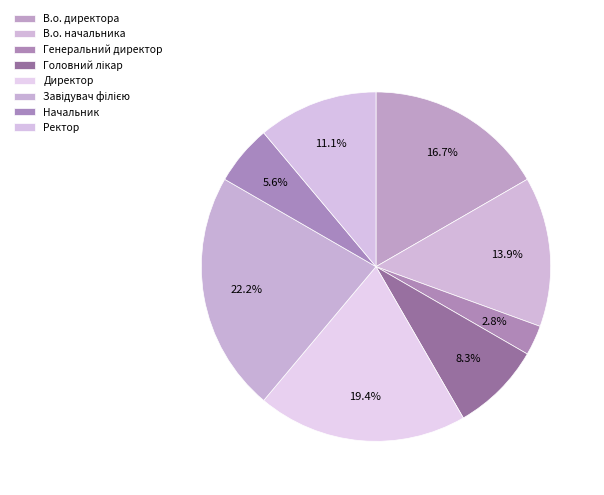

Count the number of slices in the pie.

8